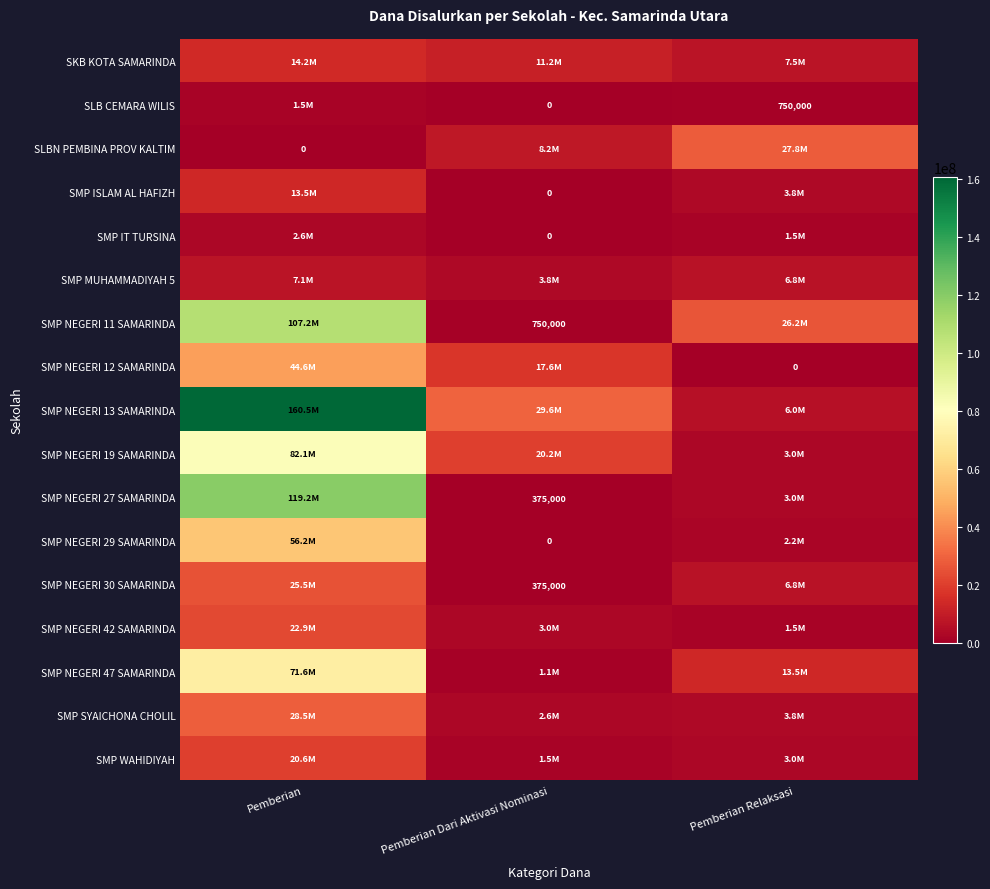

The value of SMP NEGERI 30 SAMARINDA at Pemberian Dari Aktivasi Nominasi is 650141. True or false?

False